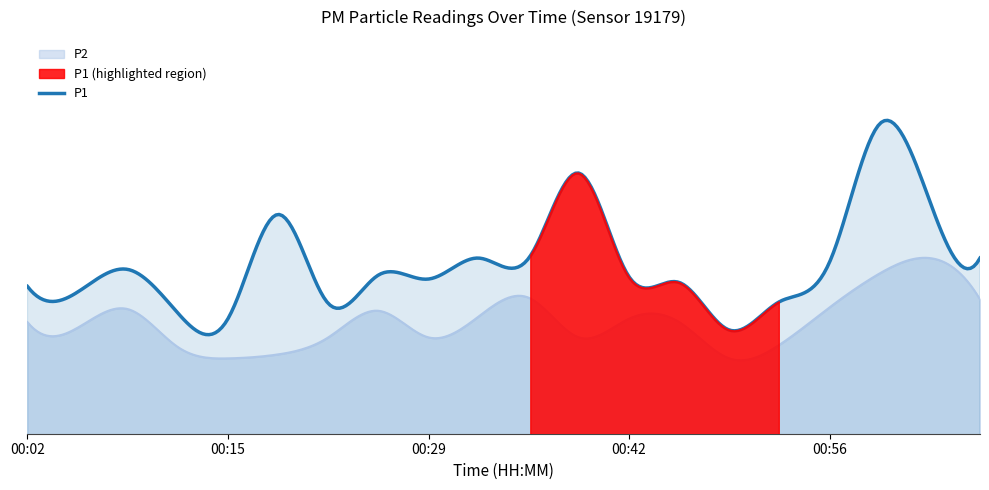

Reading left to right, transcribe all the data shown in this chart.

P1: 8.1	8.0	8.4	7.6	7.5	9.4	7.8	8.3	8.2	8.6	8.6	10.1	8.3	8.2	7.3	7.8	8.5	11.0	9.6	8.6
P2: 7.5	7.4	7.7	7.0	6.8	6.9	7.2	7.7	7.2	7.6	7.9	7.2	7.5	7.5	6.8	7.1	7.7	8.3	8.6	7.9